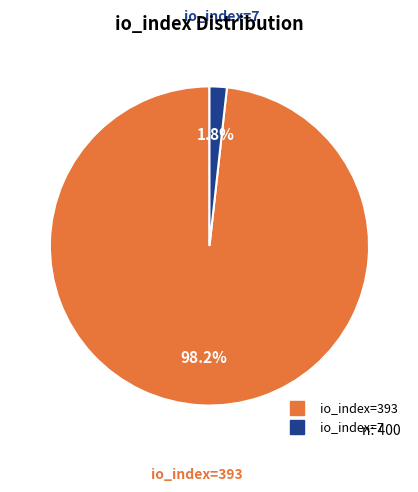

Which category has the smallest portion of the pie?

io_index=7